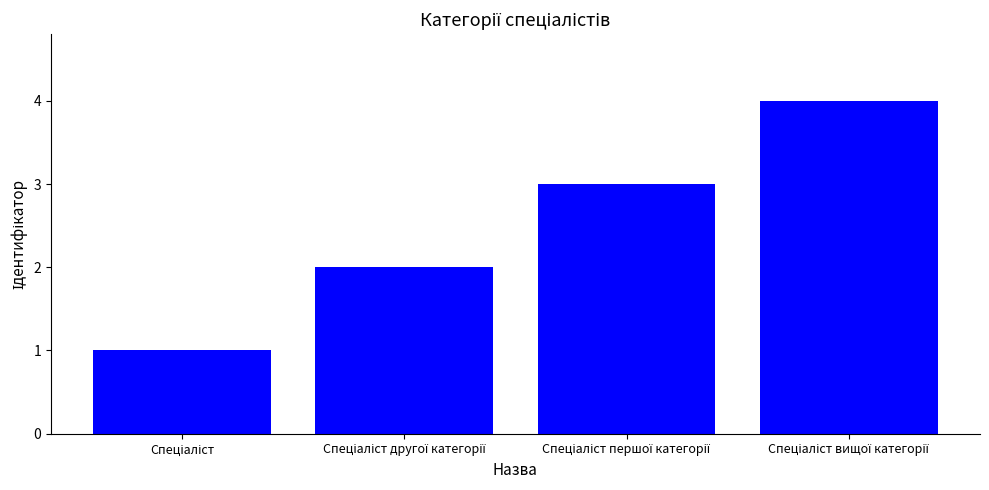

What is the greatest value displayed?

4